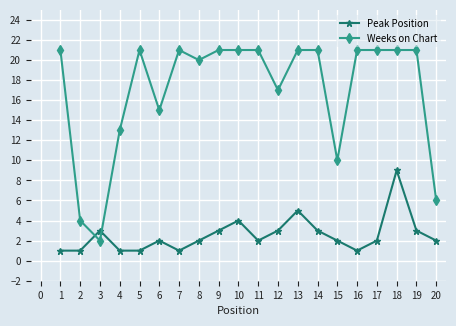

What is the approximate value of Peak Position at 7?

1